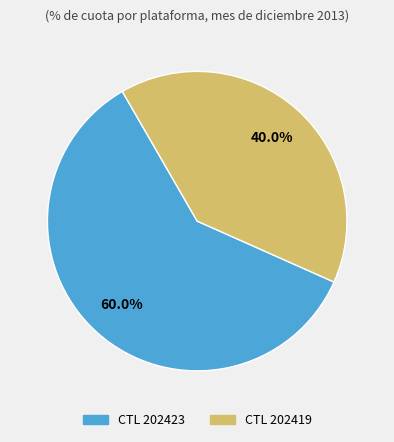

What is the ratio of the value at CTL 202423 to the value at CTL 202419?

1.5